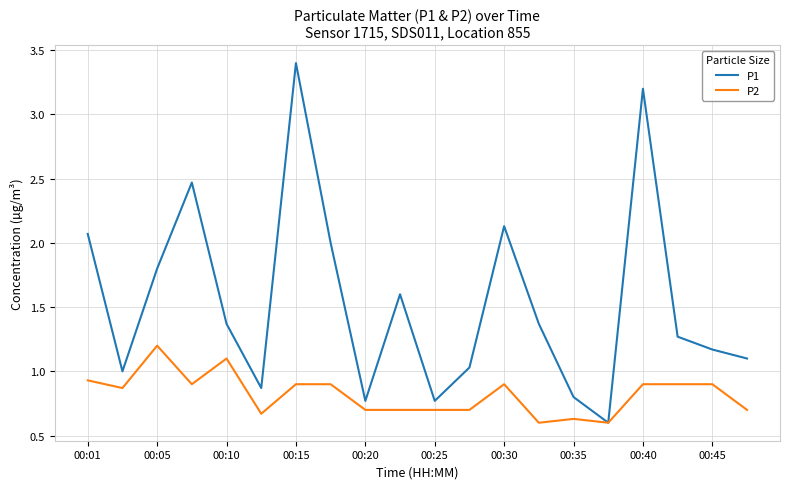

Which series has the largest total across all categories?

P1